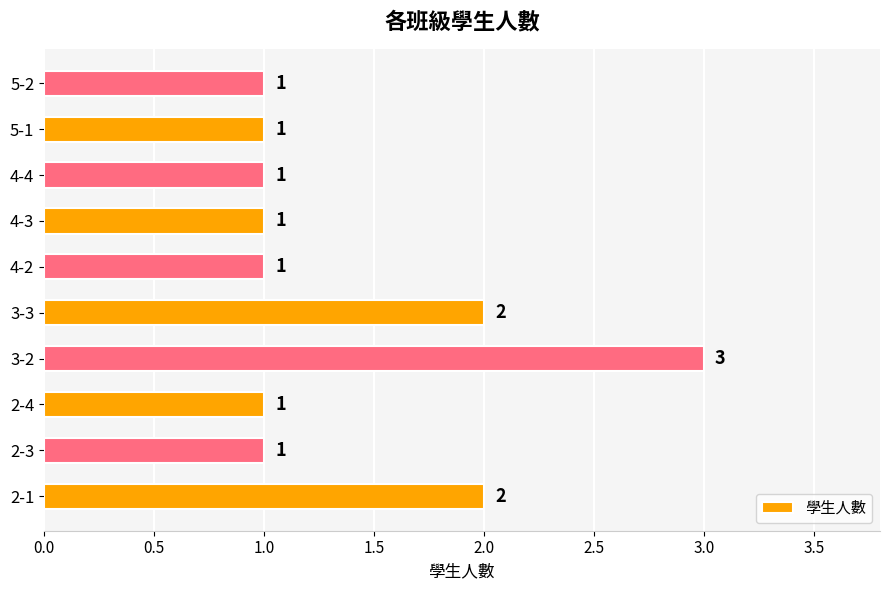

The chart shows a value of 2 at 3-3. True or false?

True